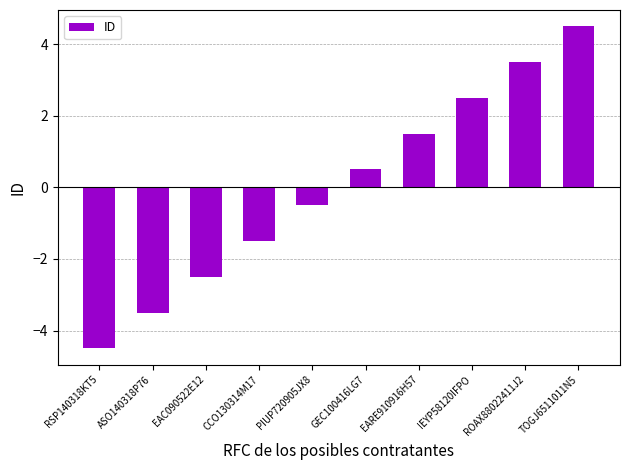

What is the maximum value shown in the chart?

4.5